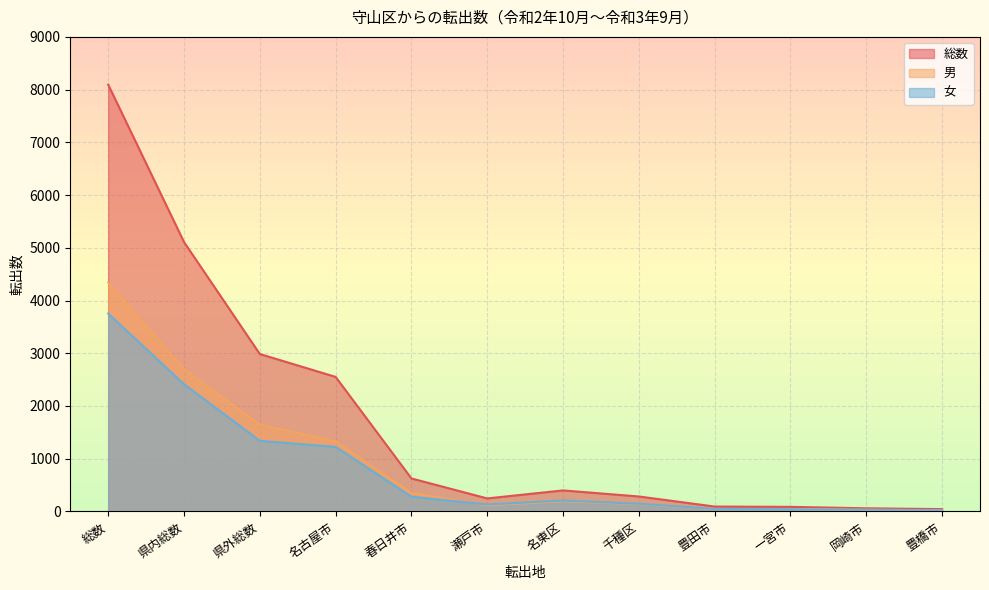

List the labels in order of 女 value, largest first.

総数, 県内総数, 県外総数, 名古屋市, 春日井市, 名東区, 千種区, 瀬戸市, 豊田市, 一宮市, 岡崎市, 豊橋市